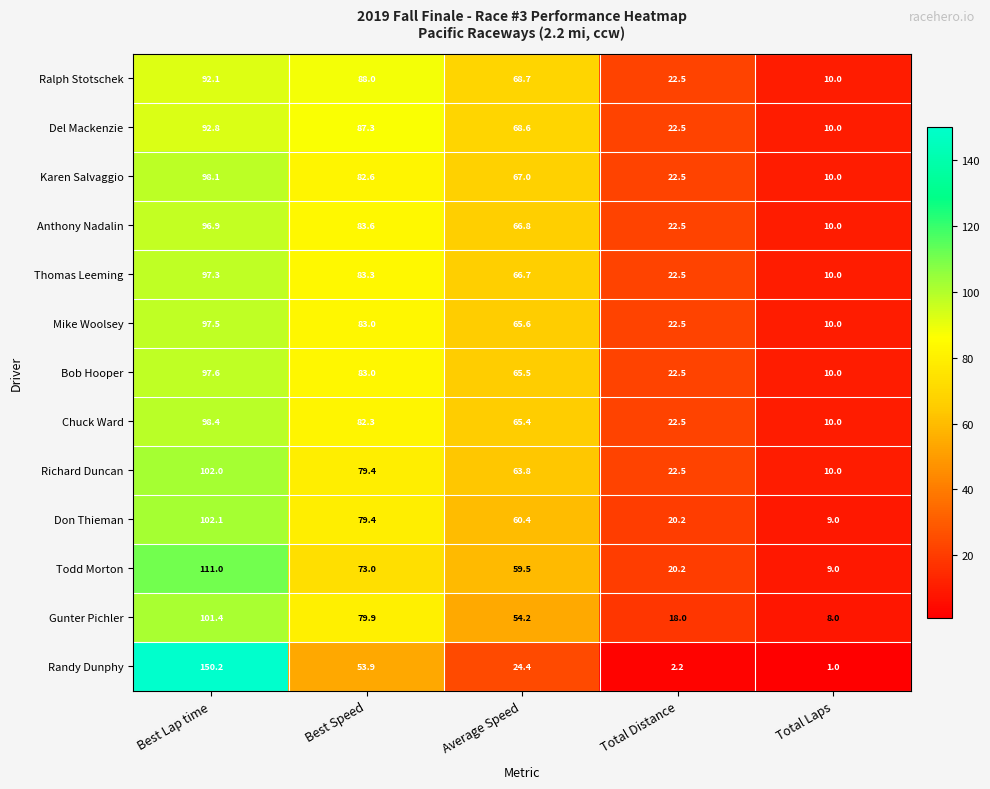

What is the average value of the Gunter Pichler series?

52.3